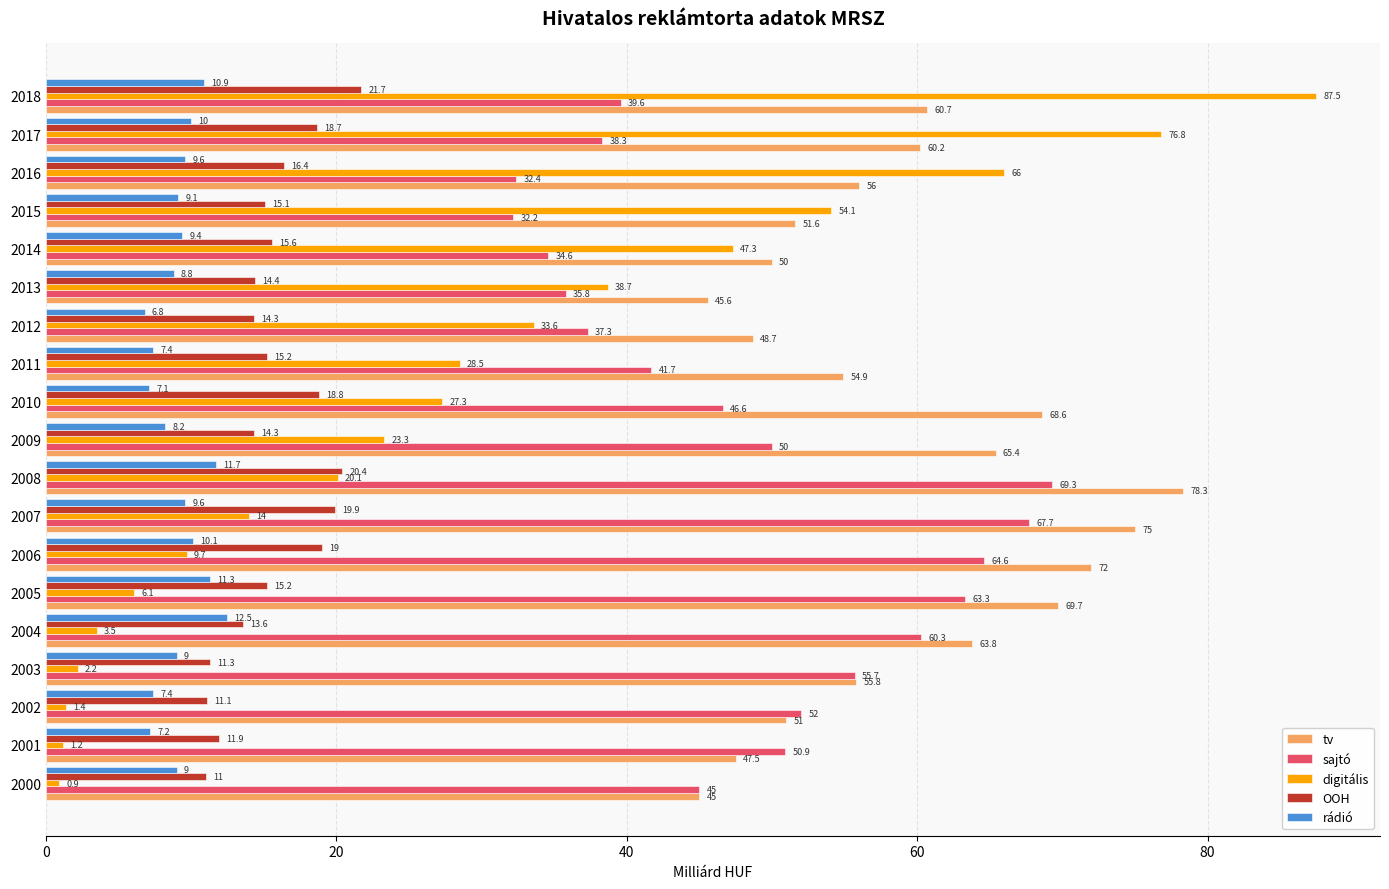

What is the difference between the maximum and minimum values in the OOH series?

10.7